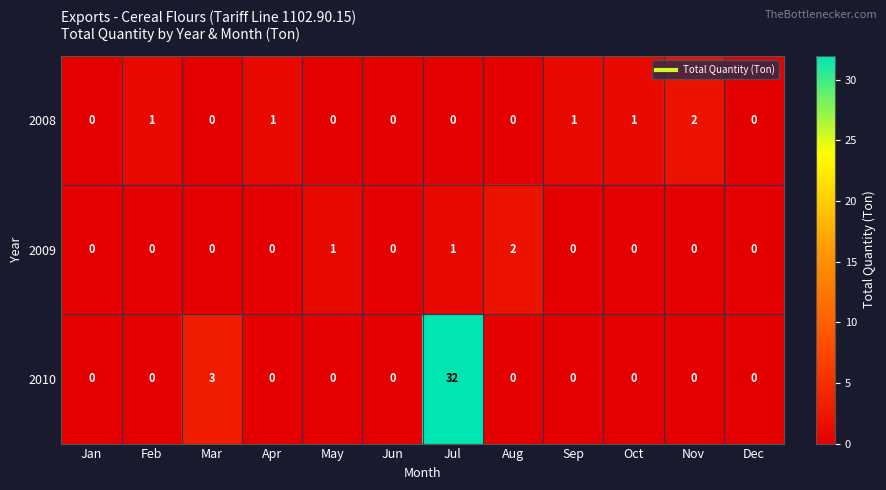

At how many categories does at least one series exceed 8?

1